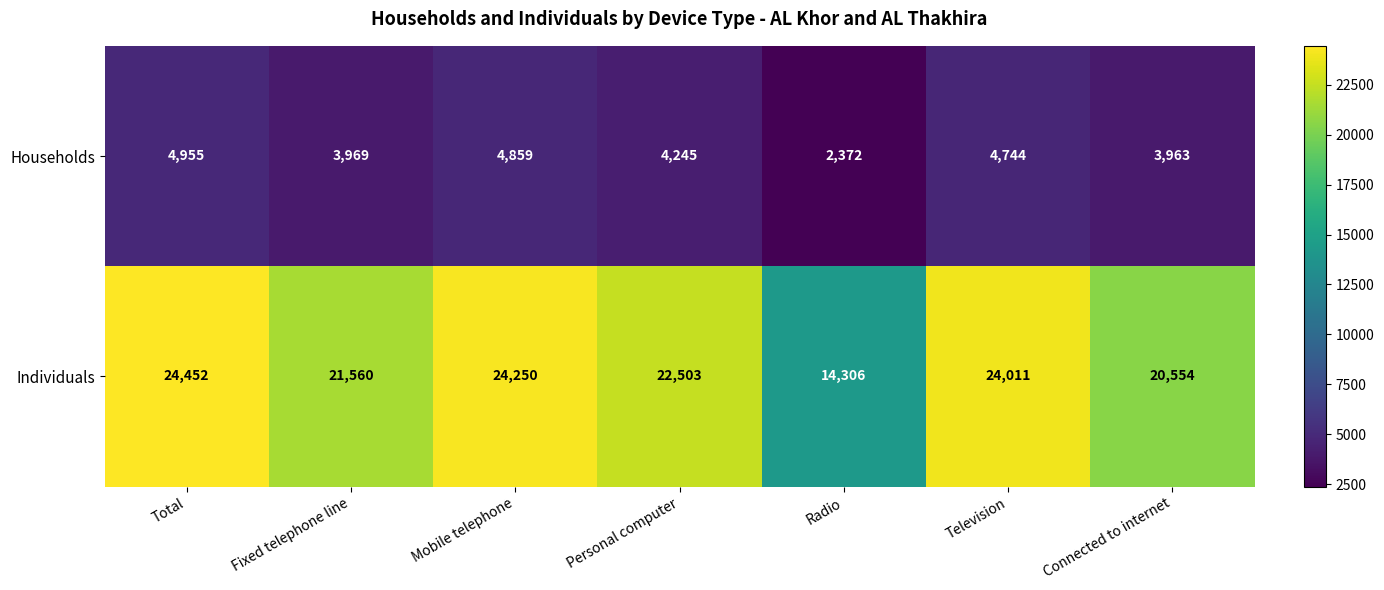

The value of Individuals at Personal computer is 22503. True or false?

True